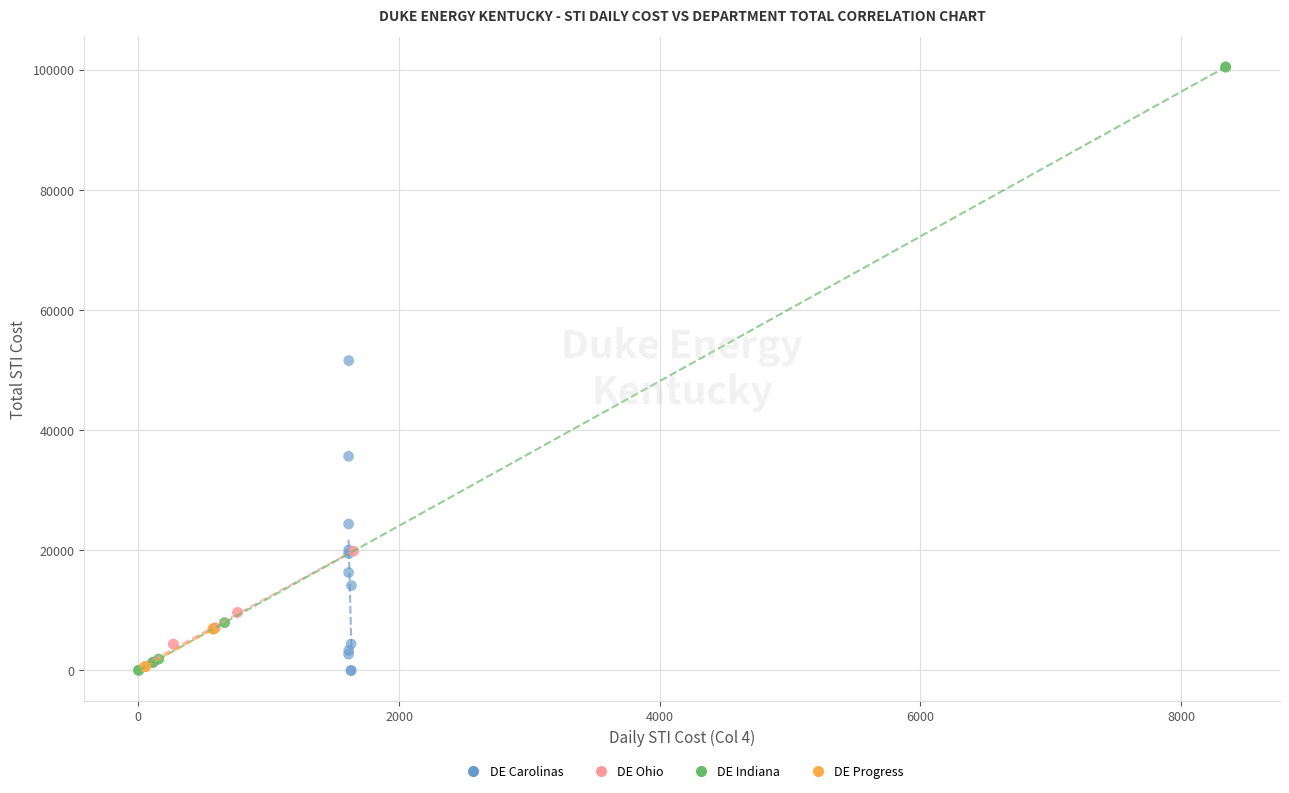

What are all the series names shown in the legend?

DE Carolinas, DE Ohio, DE Indiana, DE Progress